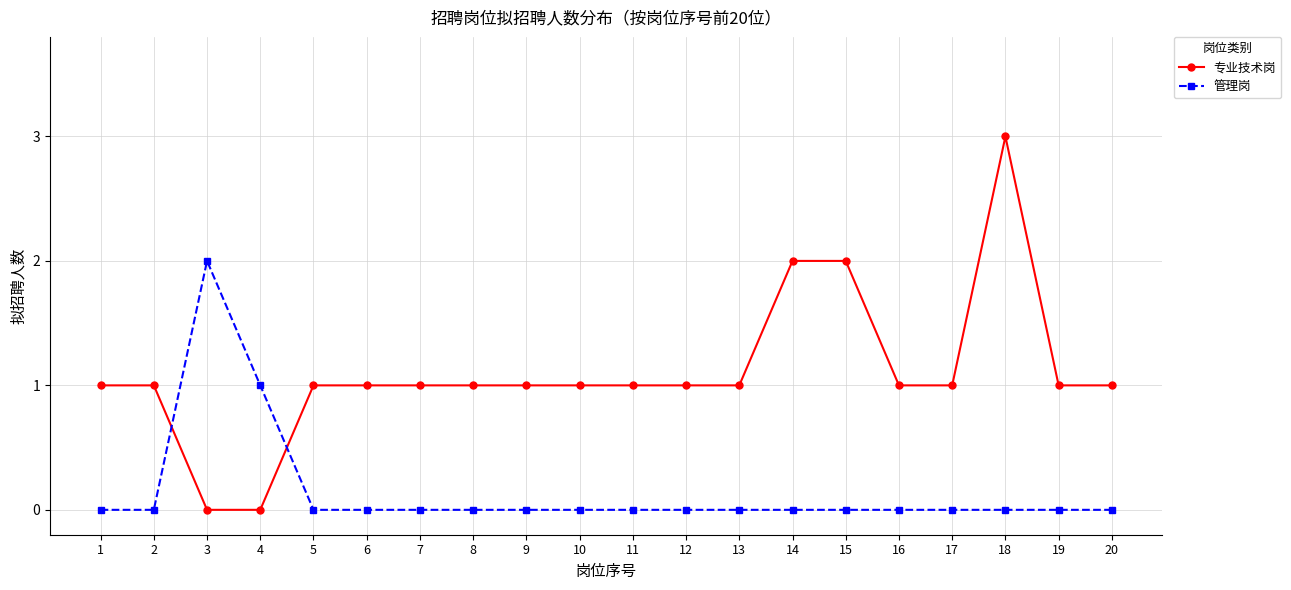

List the series in order of their peak value, lowest first.

管理岗, 专业技术岗